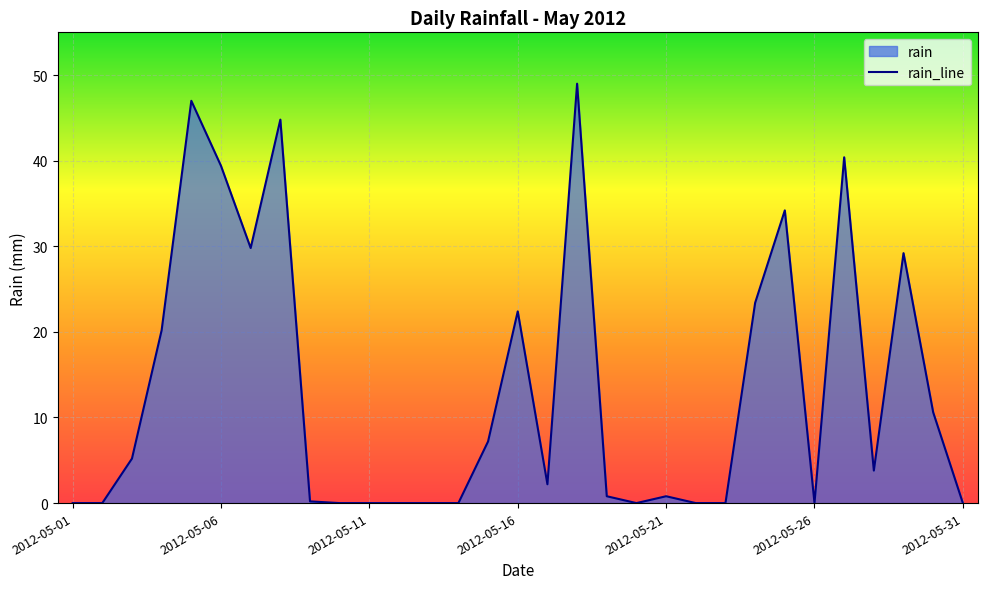

True or false: the data has more than 1 interior local peaks.

True